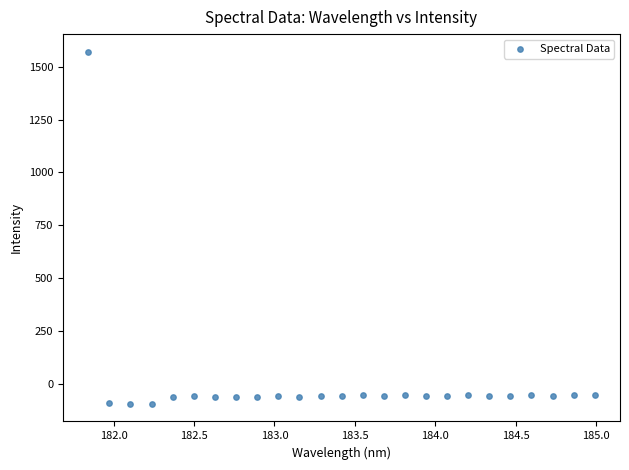

What is the range of Y values (max minus min)?

1665.0